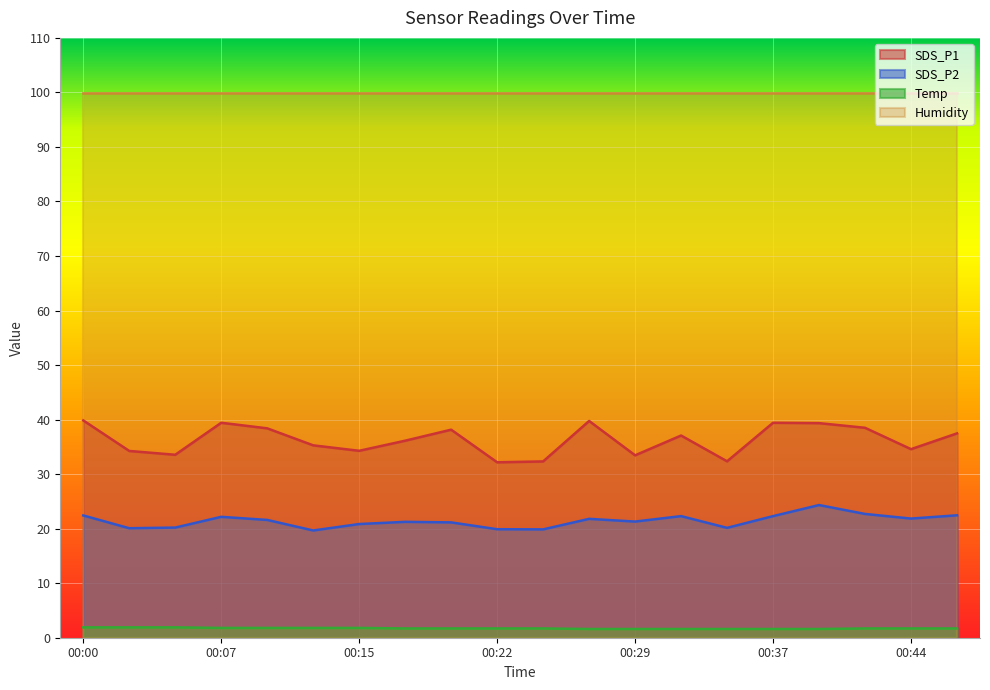

What is the greatest value displayed?

99.9